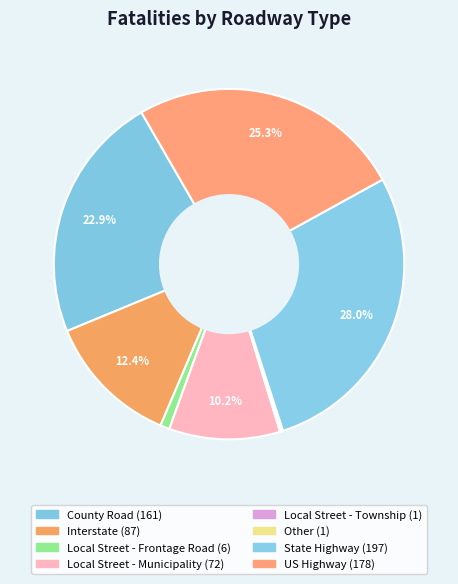

To the nearest percent, what is the difference between the Local Street - Frontage Road and County Road slice percentages?

22%